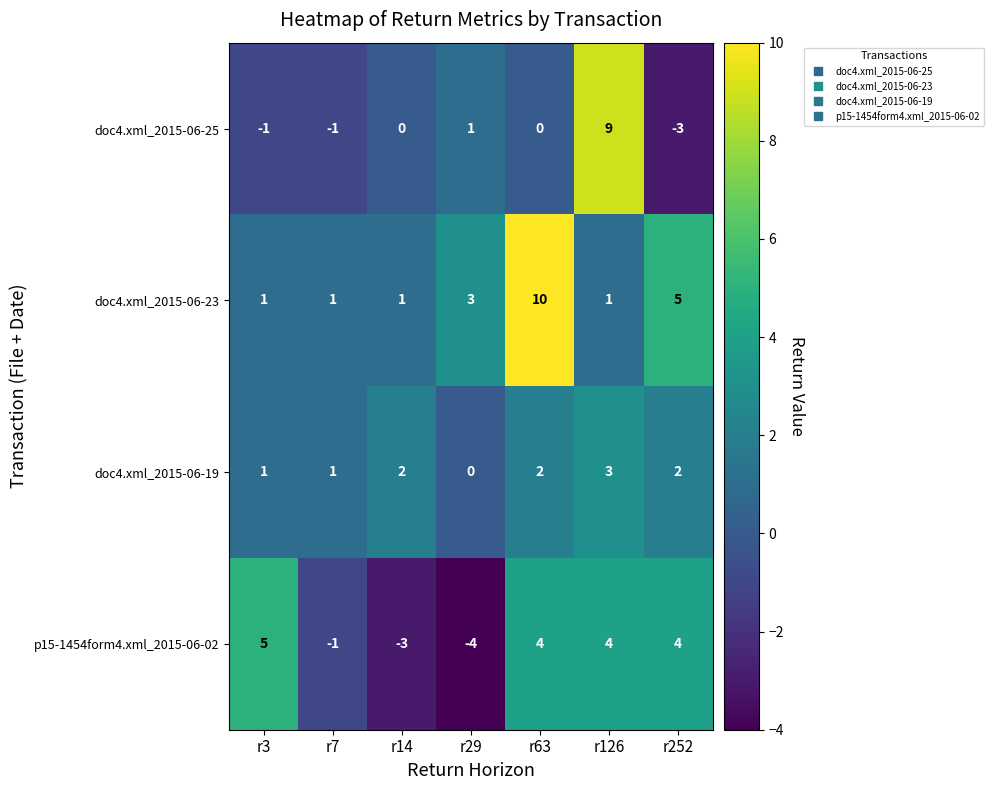

At which category is the sum across all series the highest?

r126